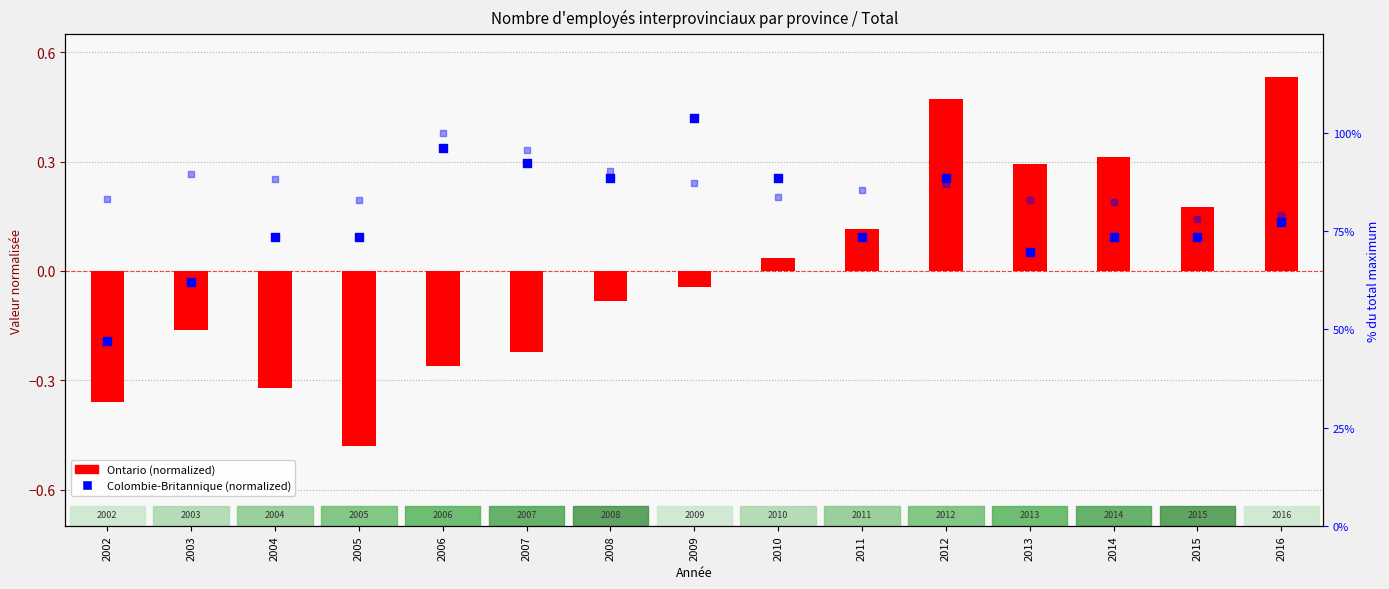

Is the value of Total % at 2006 greater than the value of Ontario (normalized) at 2009?

Yes